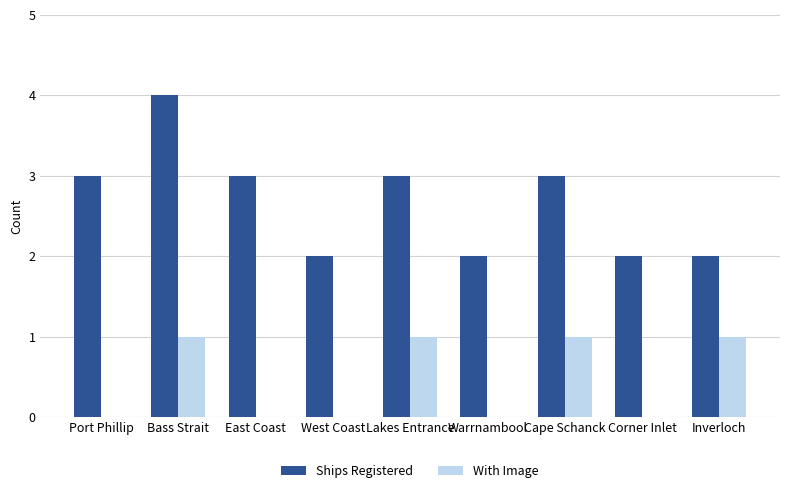

Which series changed the most between Bass Strait and Warrnambool?

Ships Registered